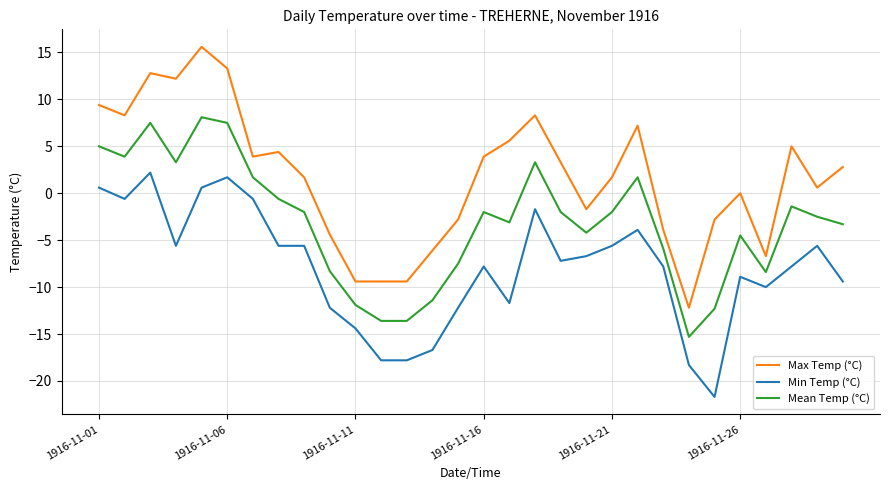

What is the minimum value shown in the chart?

-21.7